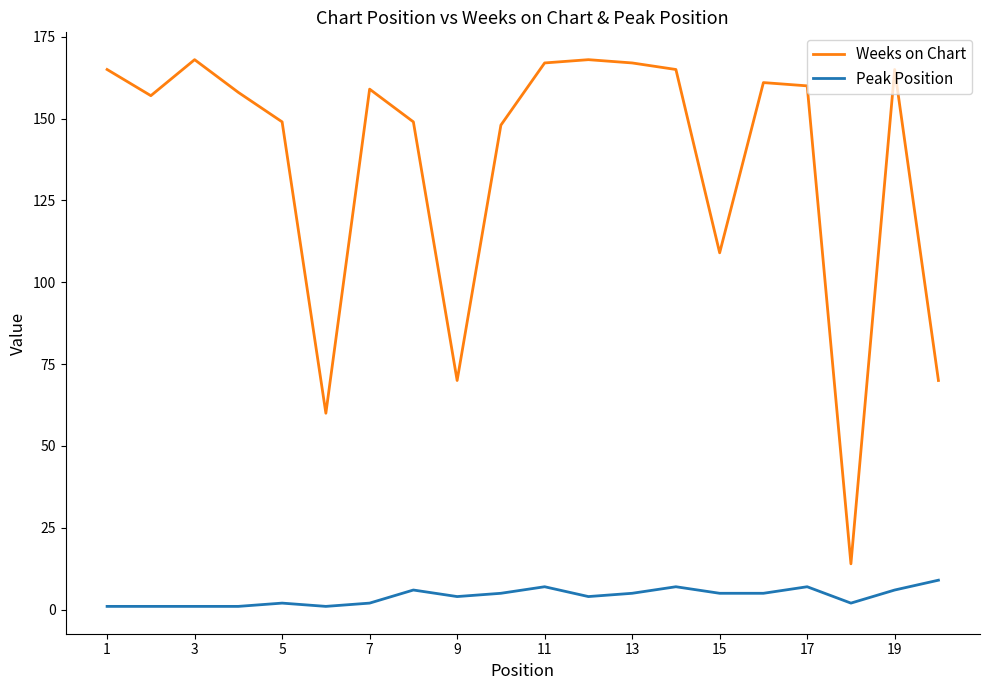

Which series has the largest range (max minus min)?

Weeks on Chart